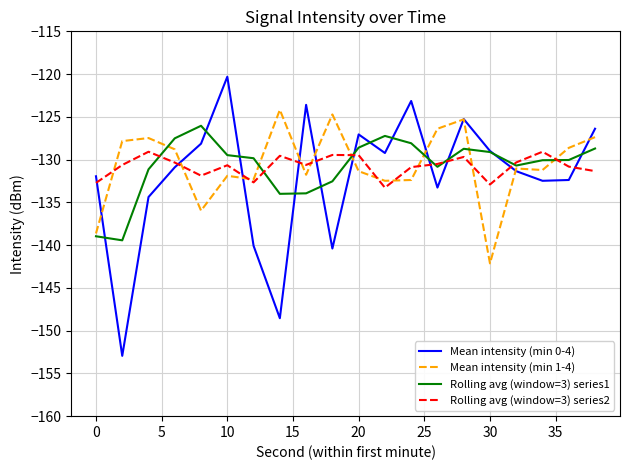

What is the minimum value shown in the chart?

-152.9